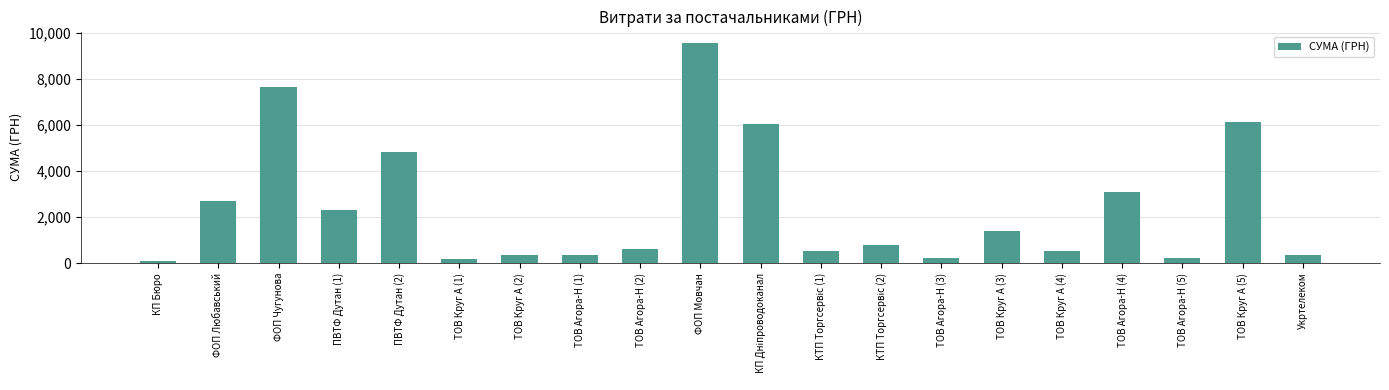

At which category does the chart reach its peak across all series?

ФОП Мовчан